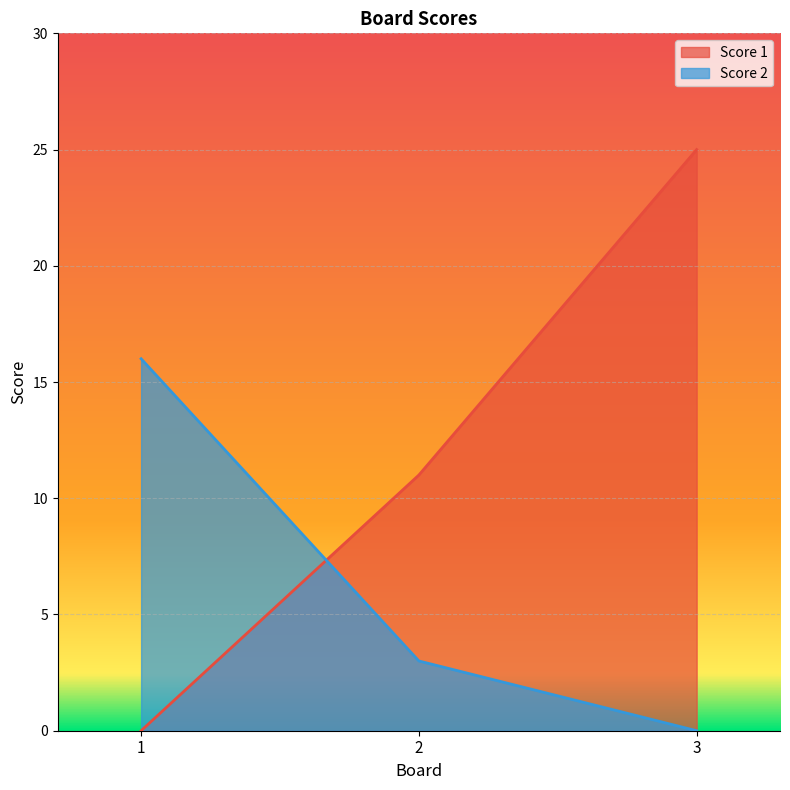

At how many categories does at least one series exceed 7?

3